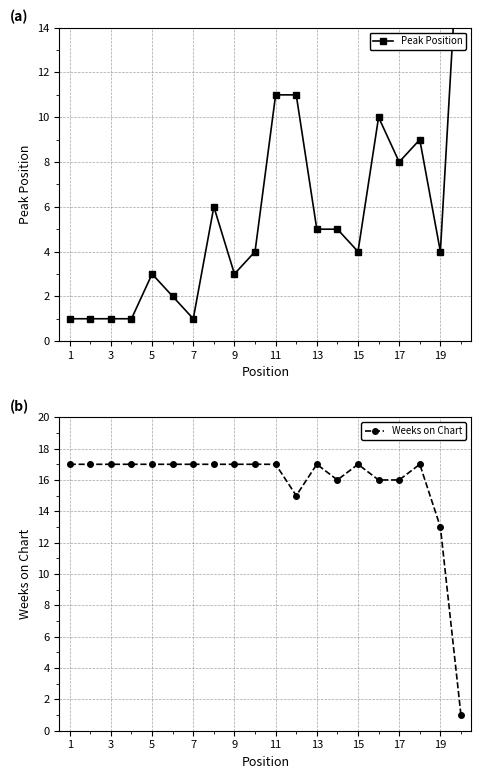

Reading left to right, transcribe all the data shown in this chart.

Peak Position: 1	1	1	1	3	2	1	6	3	4	11	11	5	5	4	10	8	9	4	20
Weeks on Chart: 17	17	17	17	17	17	17	17	17	17	17	15	17	16	17	16	16	17	13	1